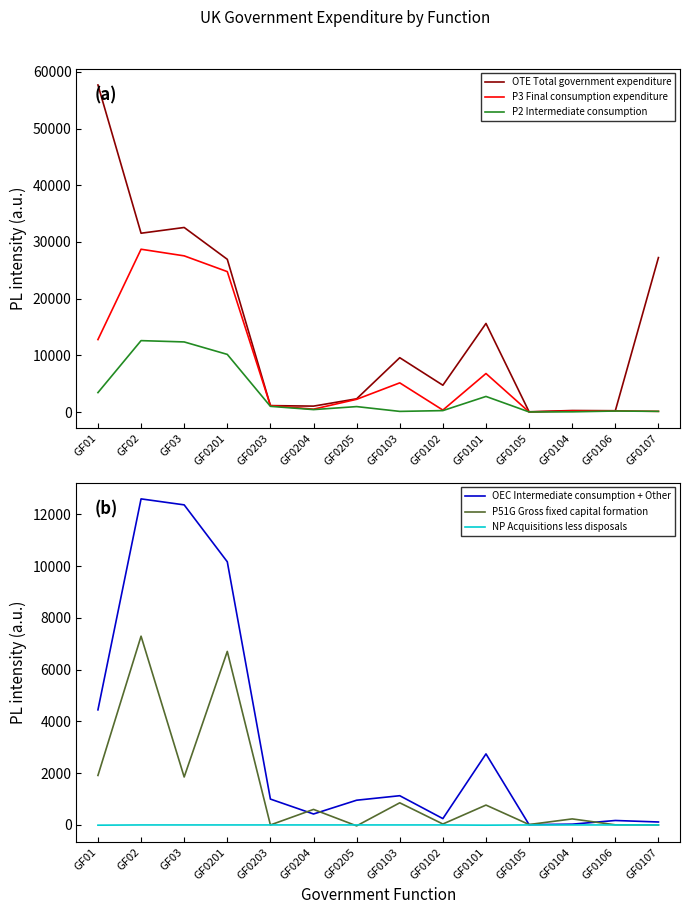

What is the sum of the P51G Gross fixed capital formation values at GF0103 and GF0203?

855